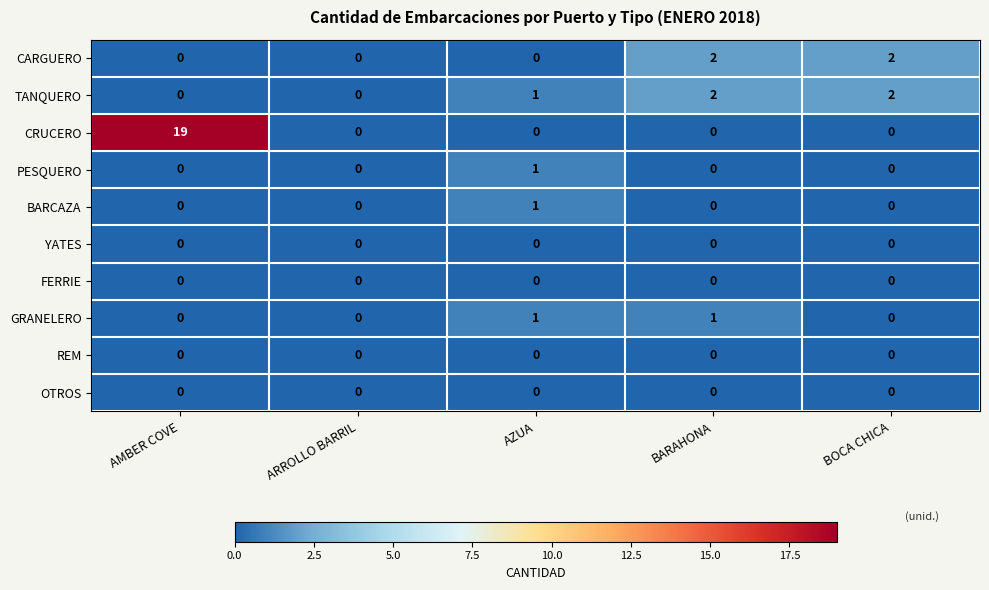

At how many categories does at least one series exceed 8?

1